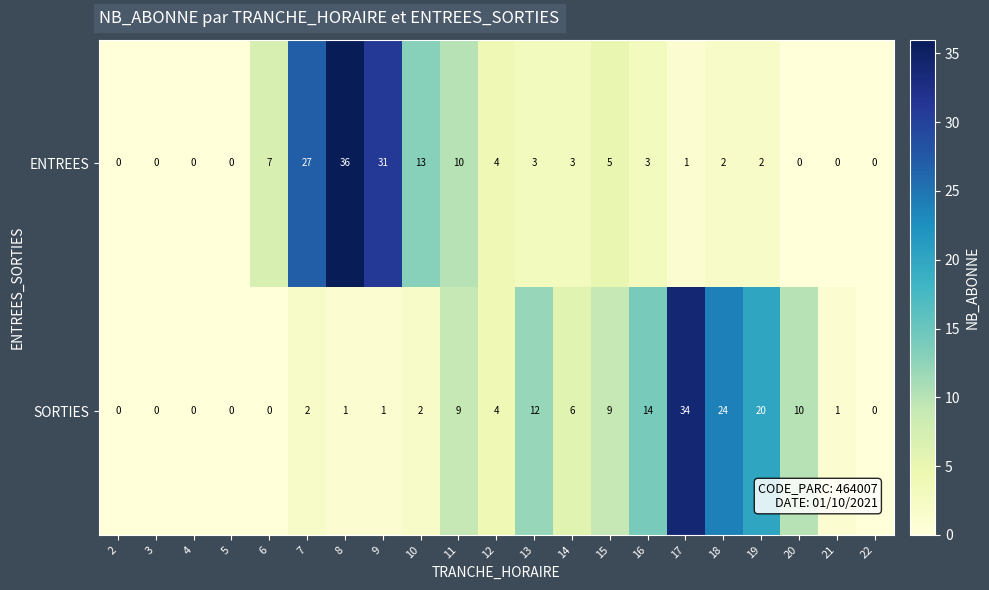

The SORTIES series shows 2 at 10. True or false?

True